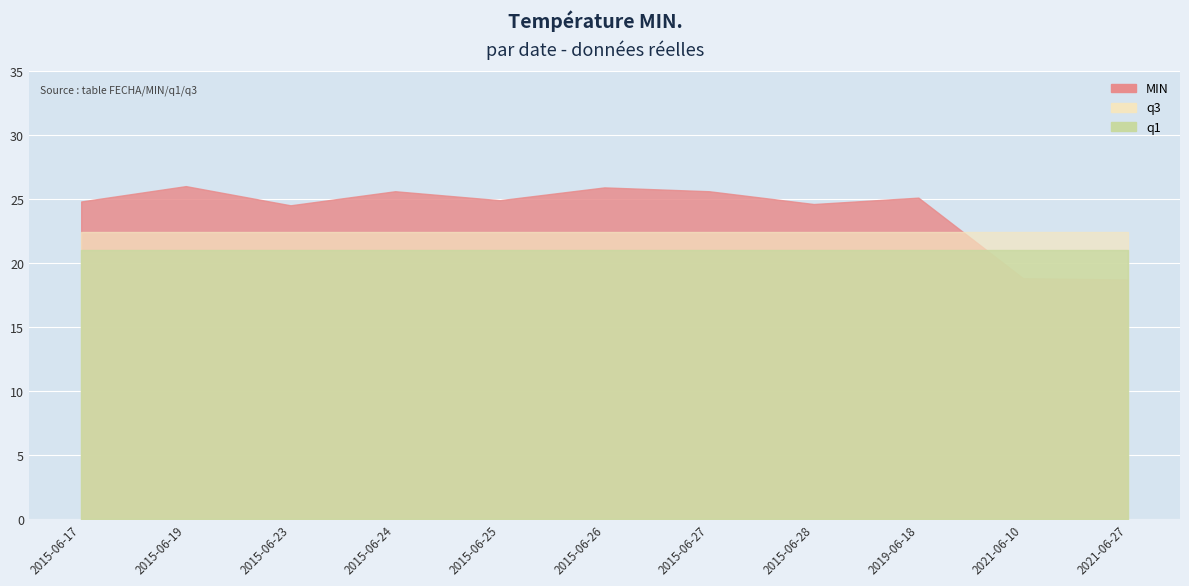

What is the difference between the maximum and minimum values in the MIN series?

7.3